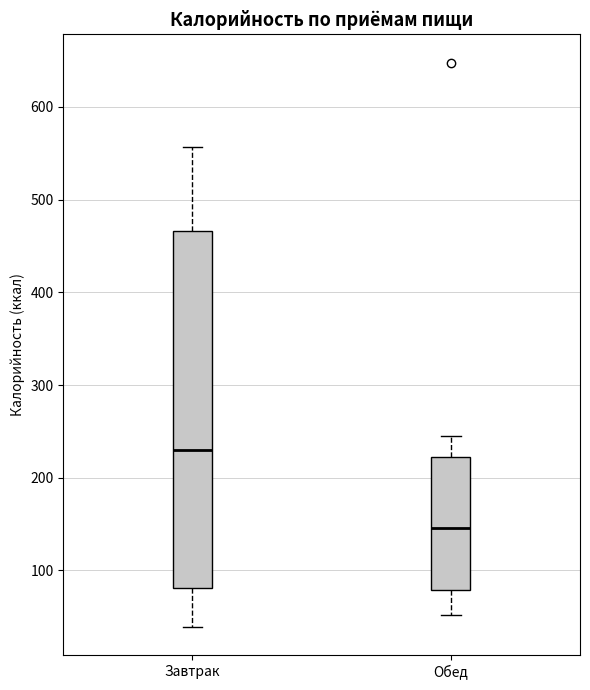

Comparing the boxes themselves (not the whiskers), which one is the tallest?

Завтрак